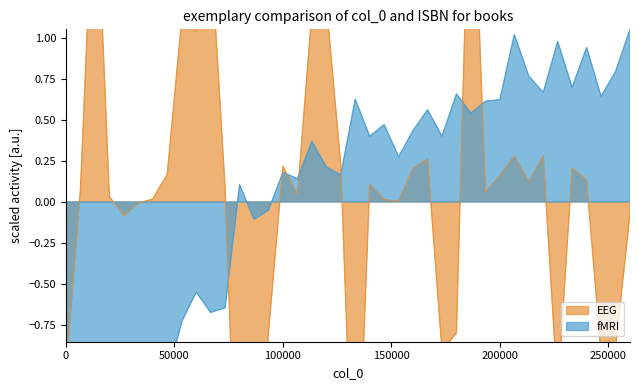

Which series ends up on top after the final intersection of fMRI and EEG?

fMRI